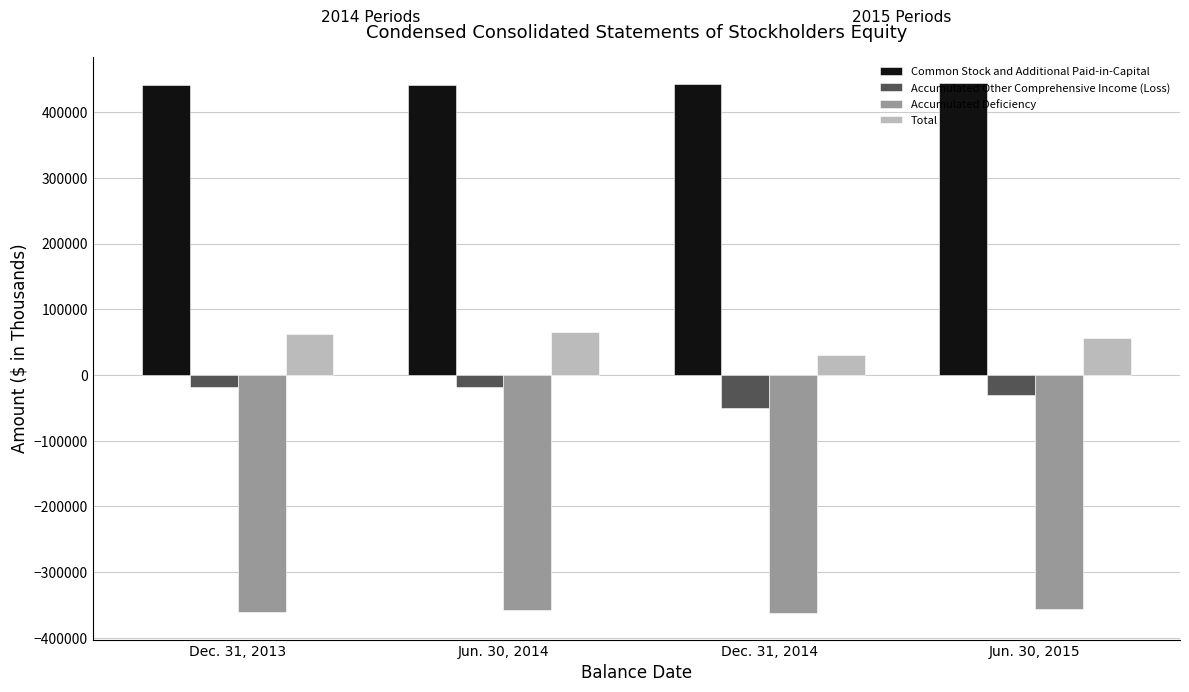

Which series has the largest range (max minus min)?

Total